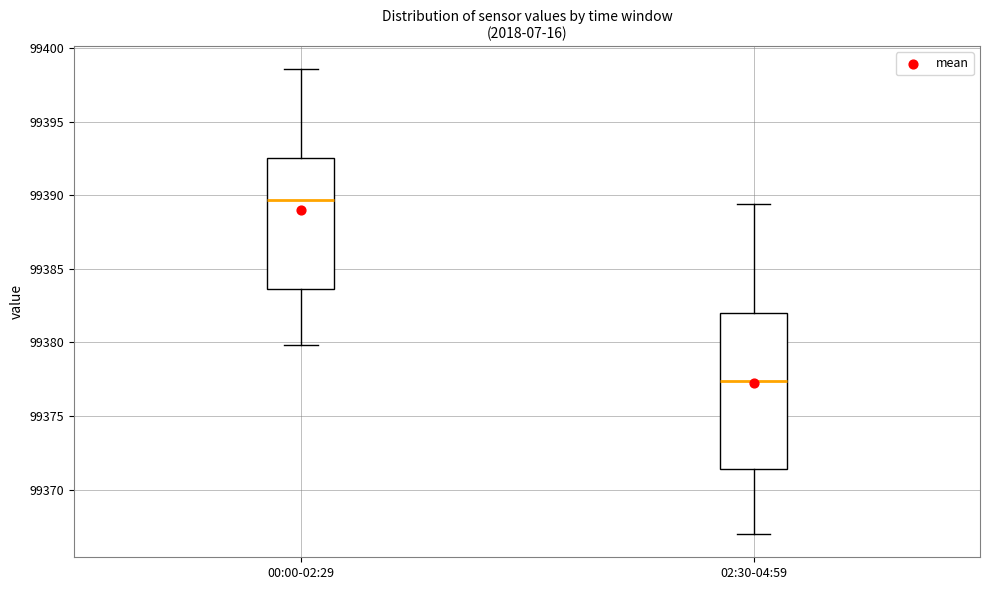

Which box has the lowest median line?

02:30-04:59